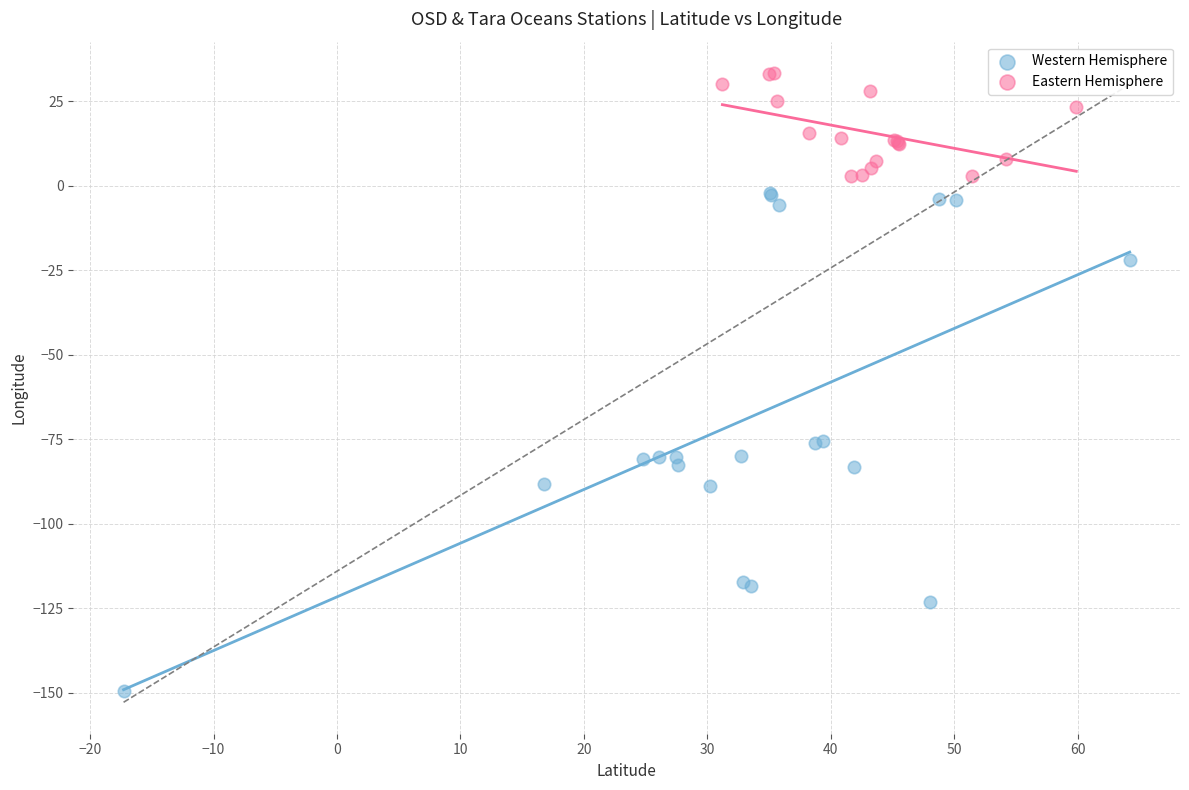

Which series contains the lowest Y value?

Western Hemisphere